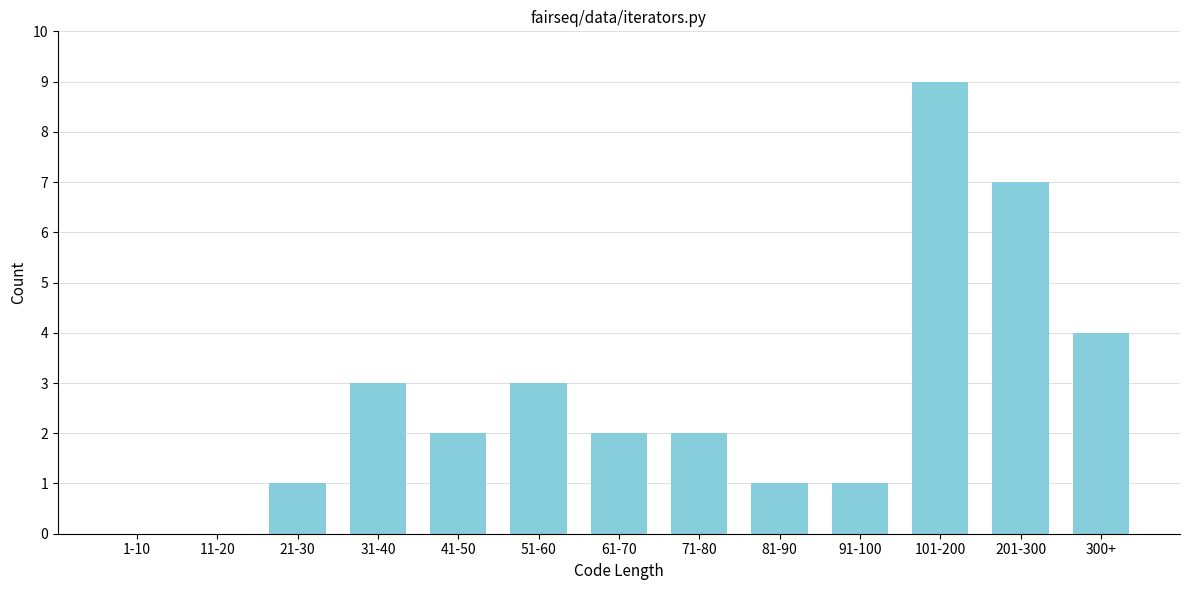

Reading right to left, extract all data points from this chart.

300+=4	201-300=7	101-200=9	91-100=1	81-90=1	71-80=2	61-70=2	51-60=3	41-50=2	31-40=3	21-30=1	11-20=0	1-10=0